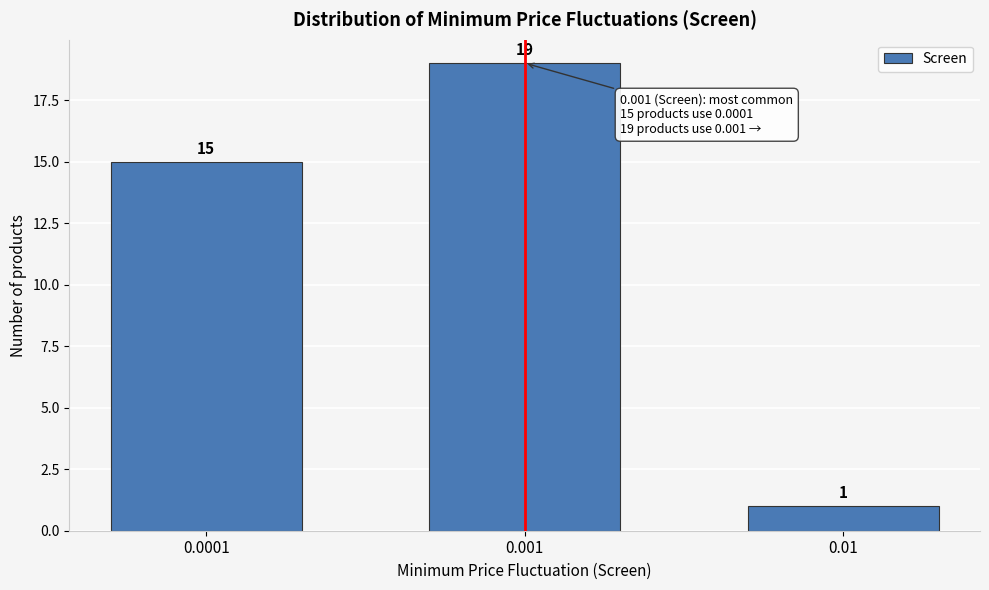

Reading left to right, extract all data points from this chart.

0.0001=15	0.001=19	0.01=1